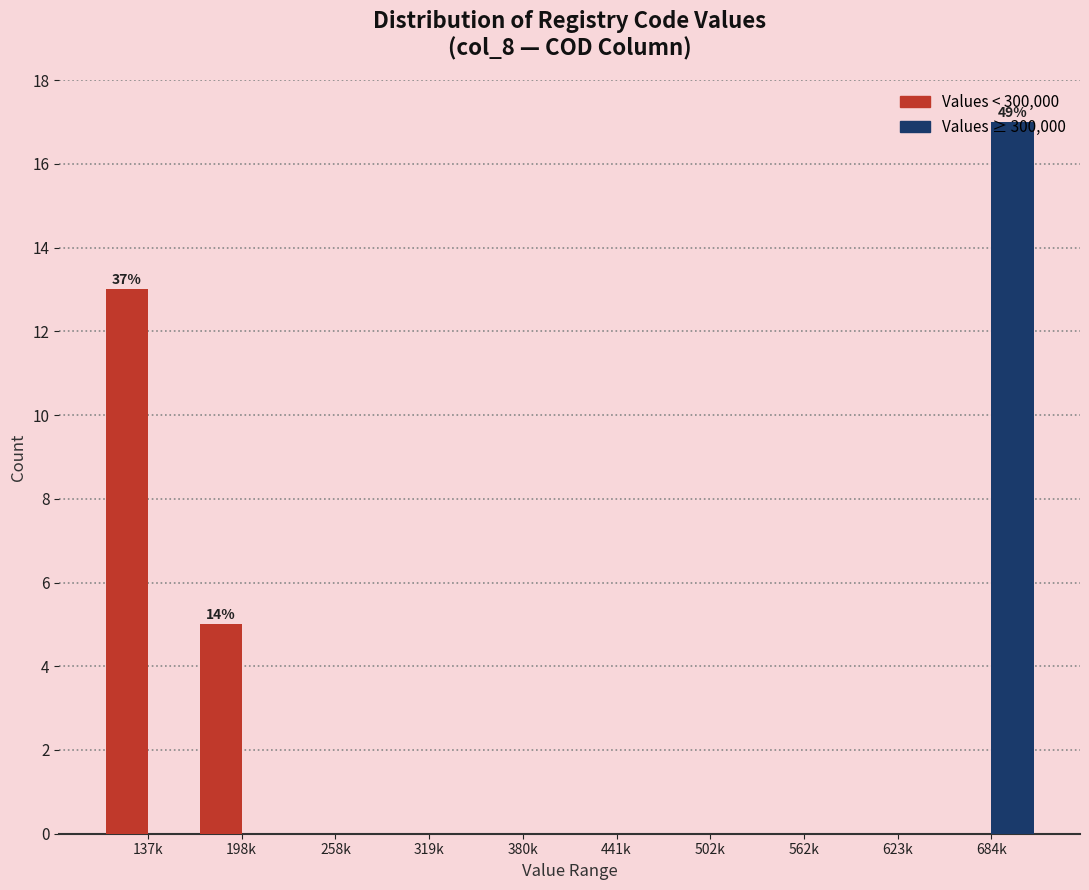

Which series changed the most between 137k and 380k?

Values < 300,000